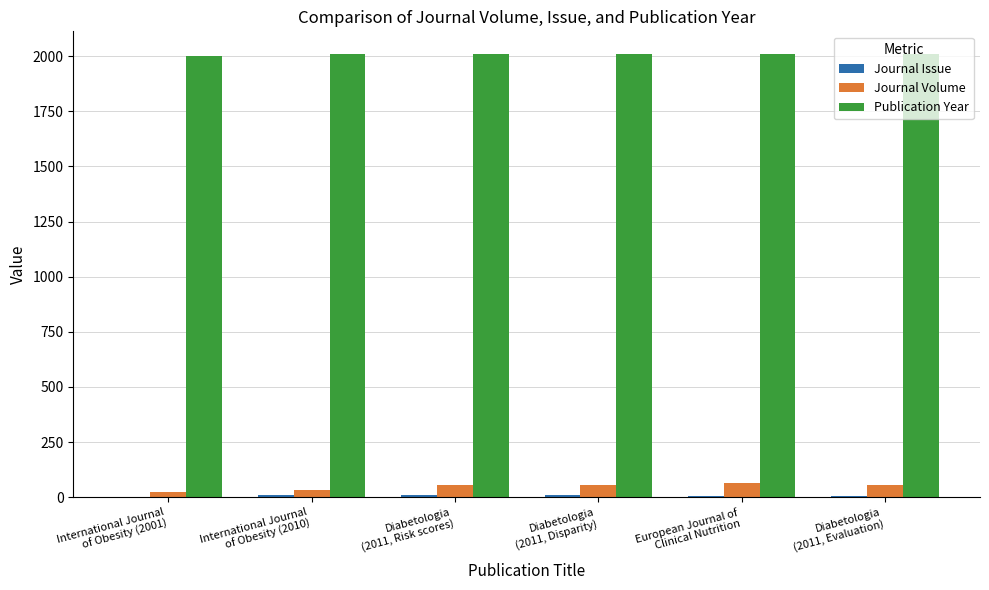

What is the maximum value for Journal Volume?

66